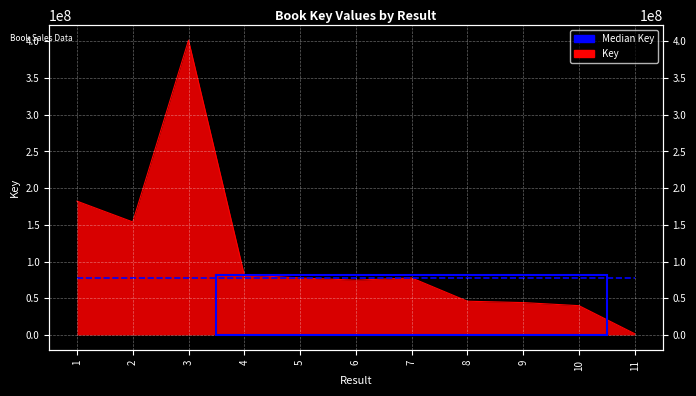

Rank the categories by value from highest to lowest.

3, 1, 2, 4, 7, 5, 6, 8, 9, 10, 11